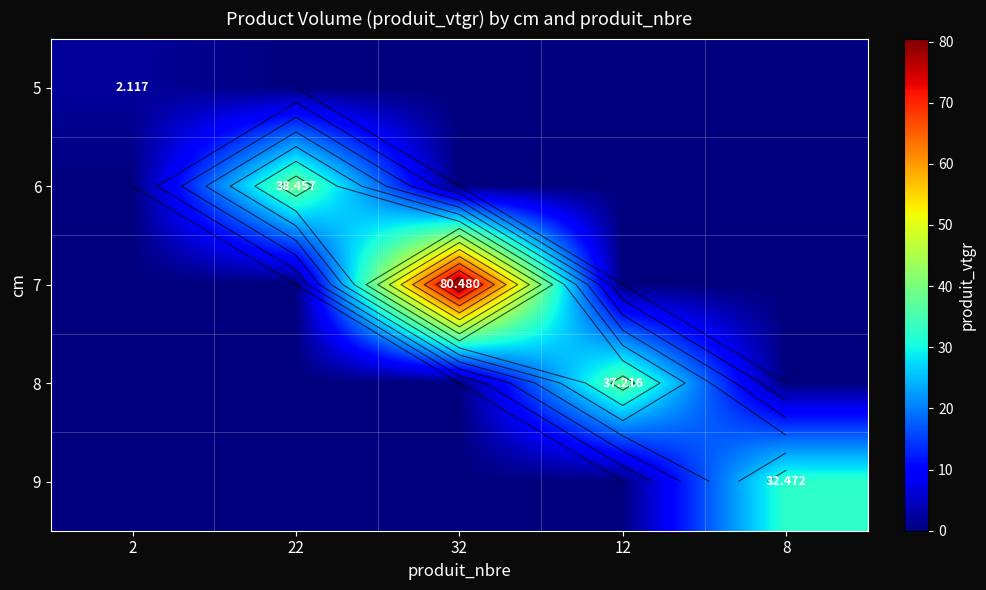

Which category has the lowest value in the 7 series?

2